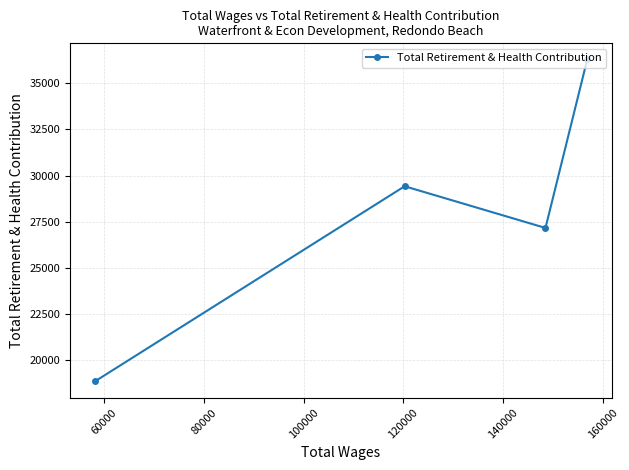

What is the difference between the maximum and minimum values?

17499